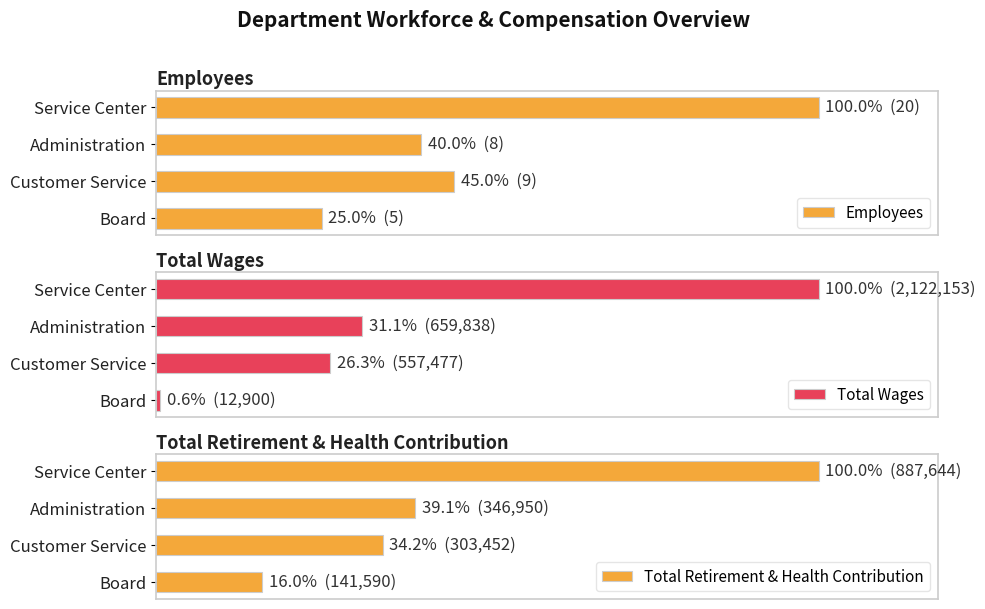

What is the difference between the maximum and minimum values in the Employees series?

15